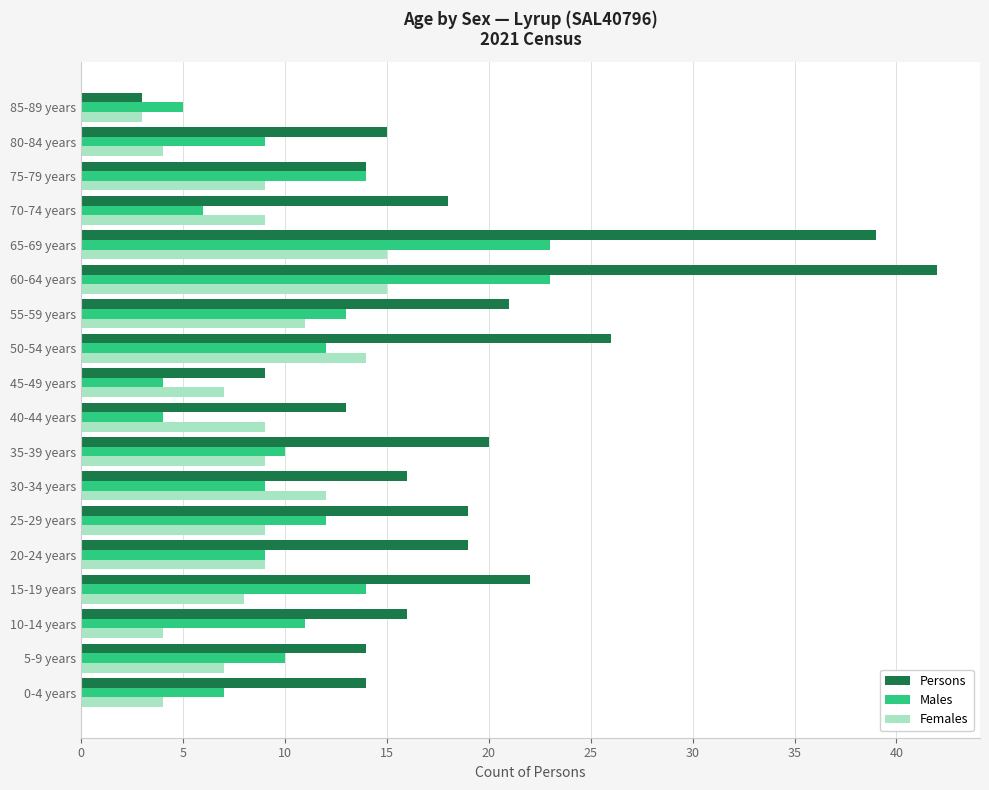

Which label corresponds to the largest value in the chart?

60-64 years